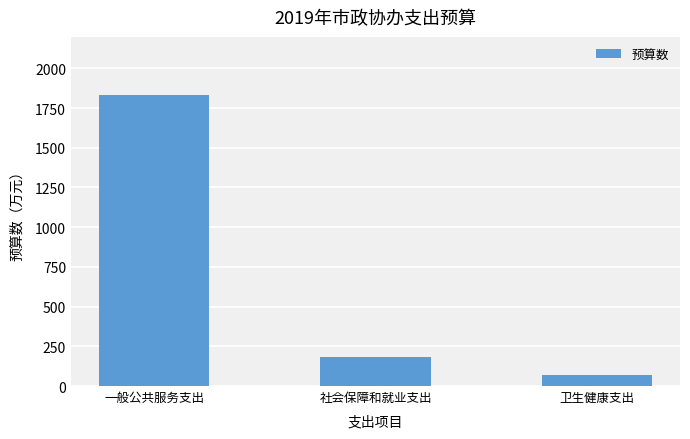

The value at 一般公共服务支出 is 2633.5. True or false?

False